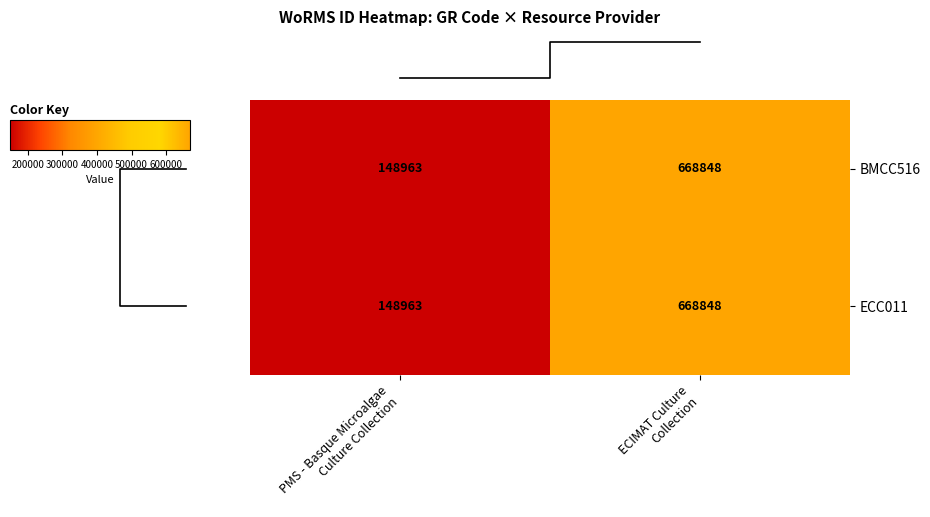

List the labels in order of BMCC516 value, smallest first.

PMS - Basque Microalgae Culture Collection, ECIMAT Culture Collection